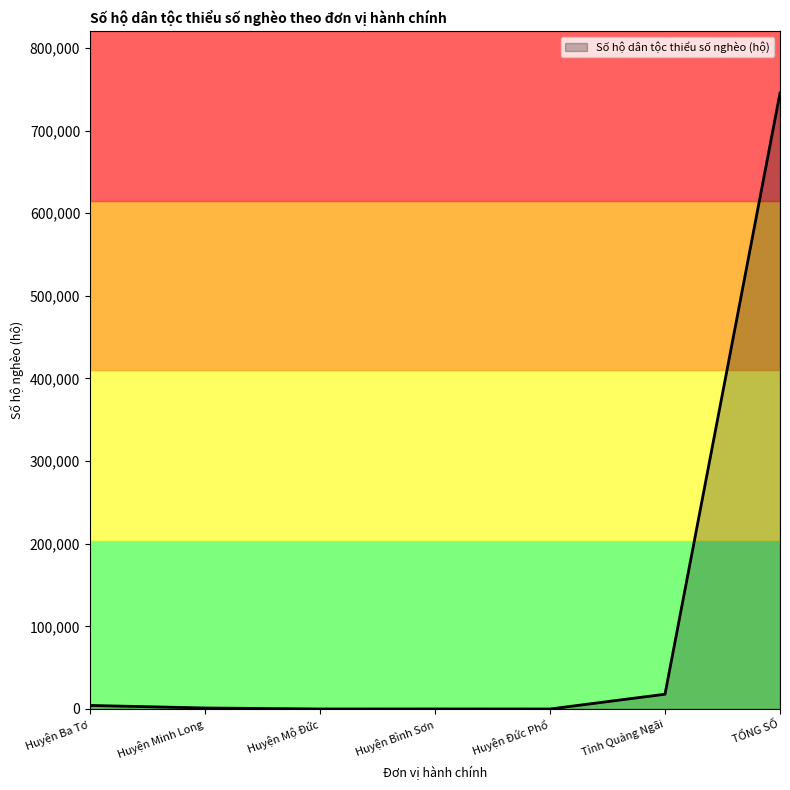

Between Huyện Ba Tơ and TỔNG SỐ, which is larger?

TỔNG SỐ